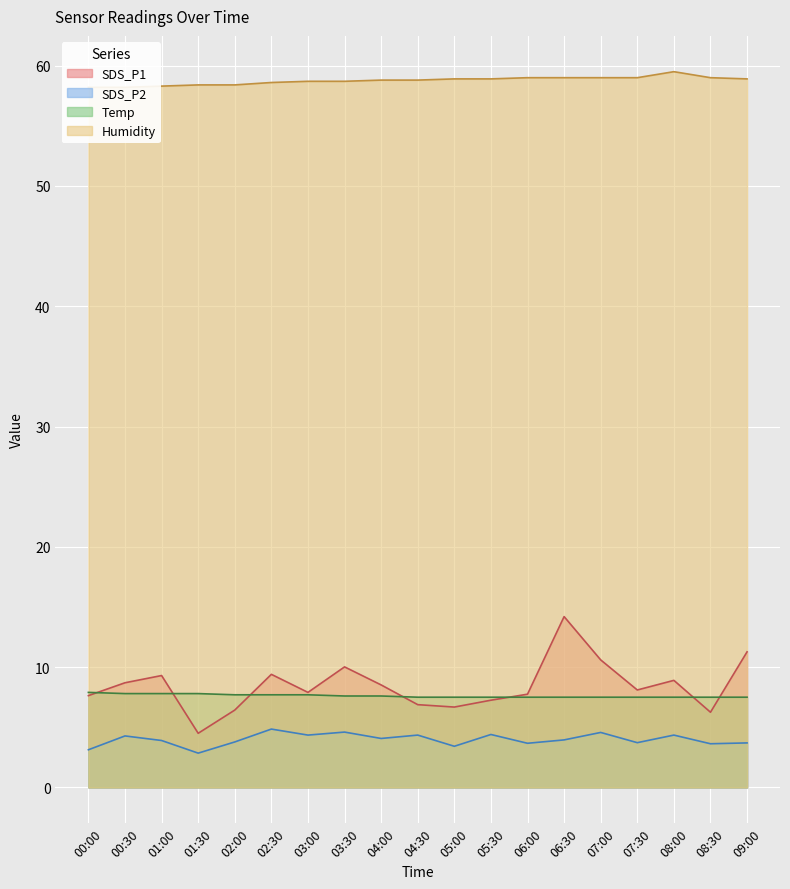

What value does the Humidity series have at 08:30?

59.0